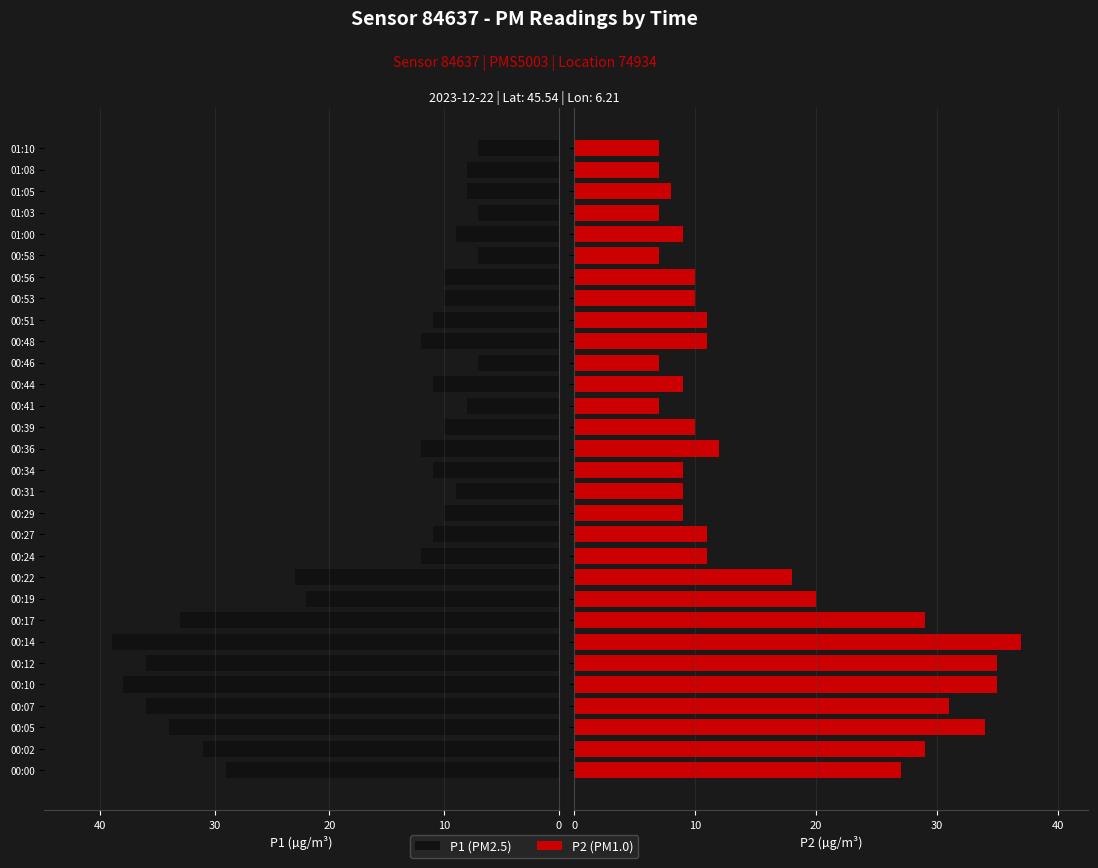

What are all the series names shown in the legend?

P1, P2